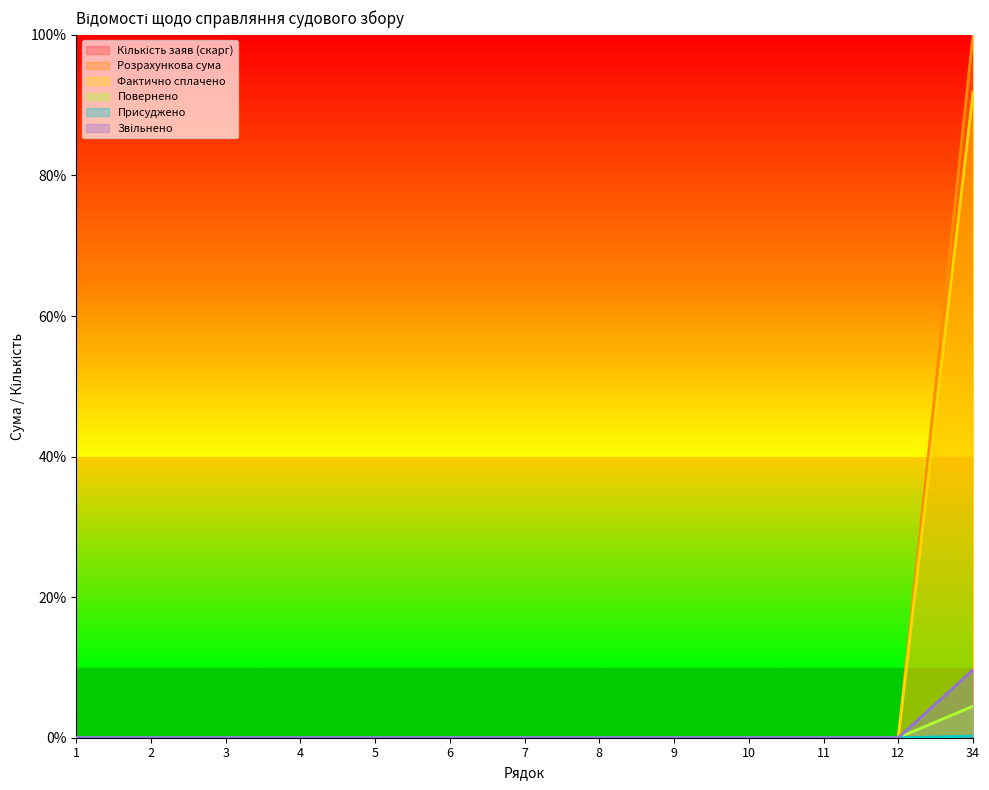

Is the value of Присуджено at 11 greater than the value of Звільнено at 8?

No